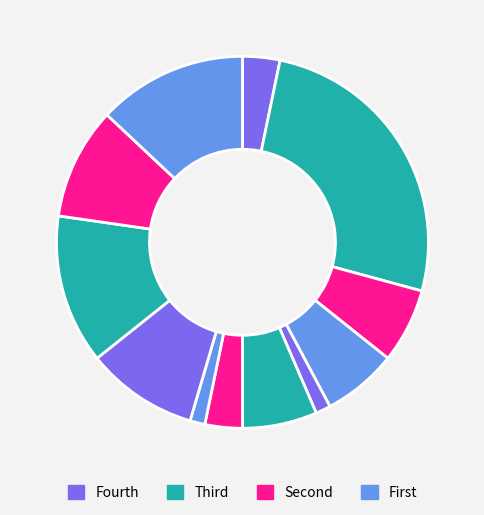

How many segments does this pie chart have?

12